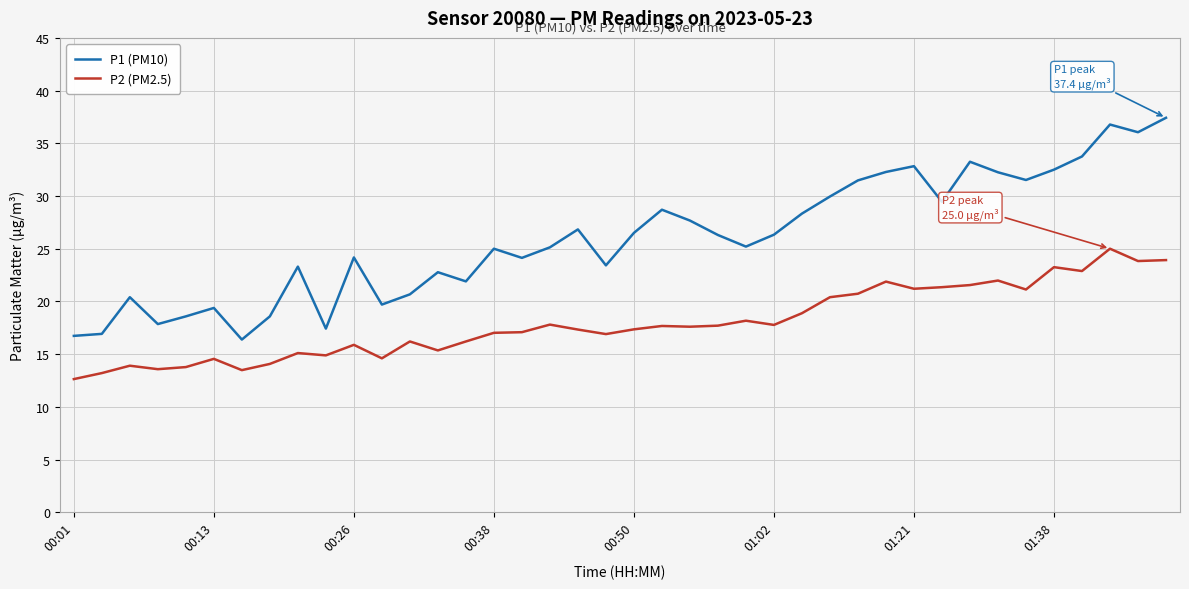

True or false: P2 (PM2.5) has more than 2 interior local peaks.

True